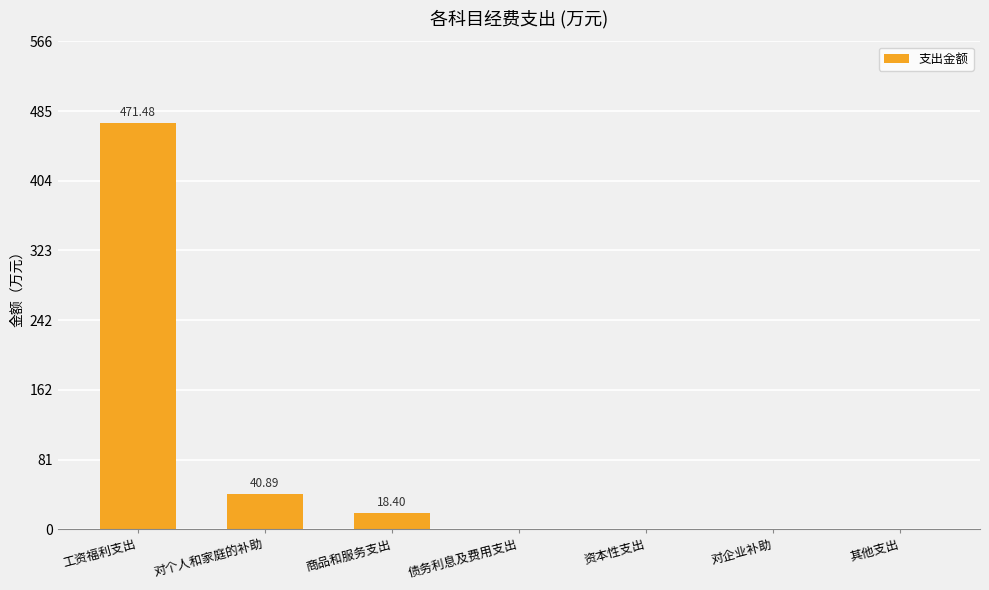

What is the maximum value shown in the chart?

471.5